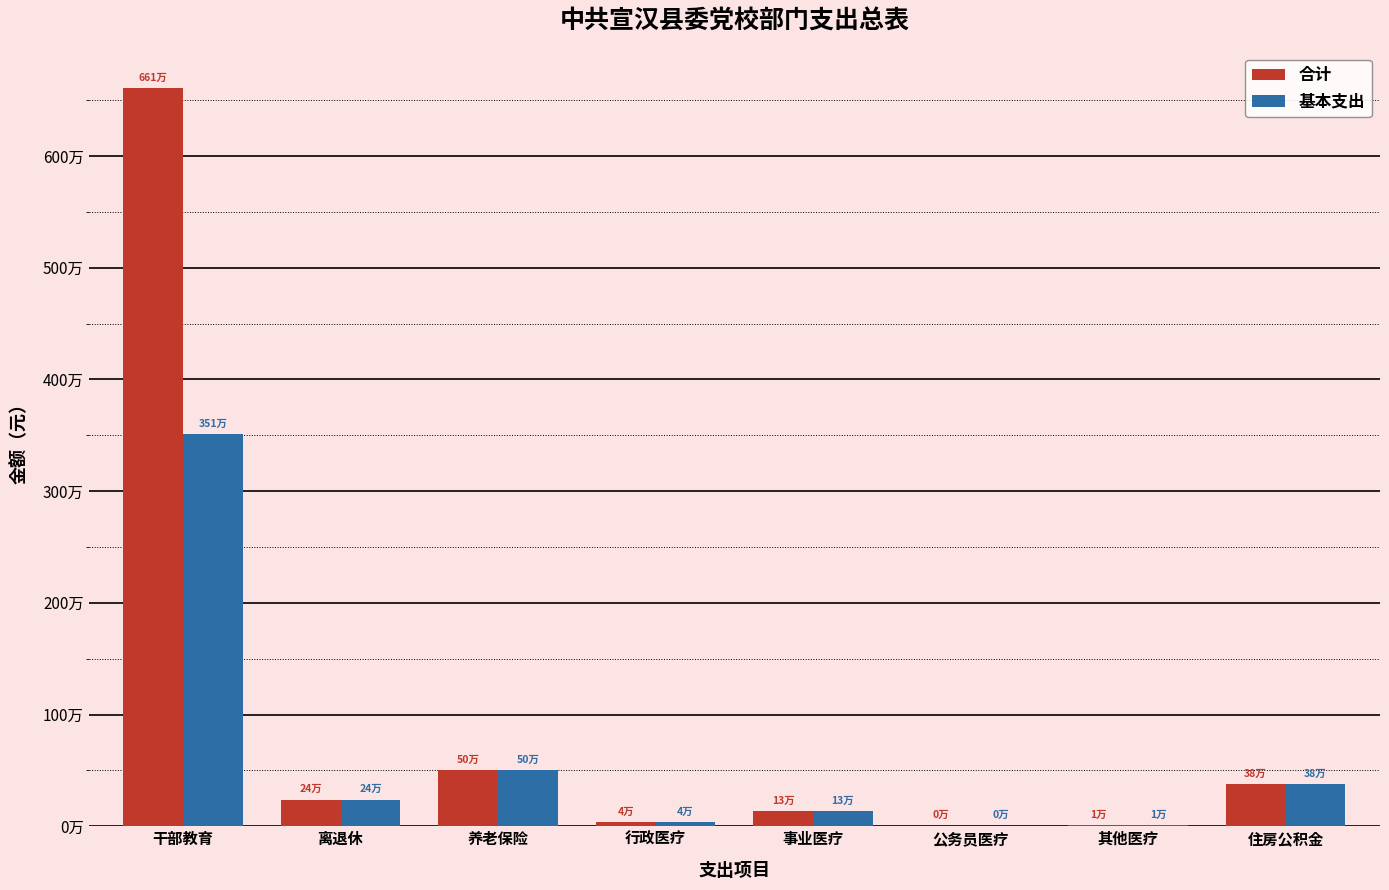

Where is 合计 nearest to the value 3305476?

养老保险